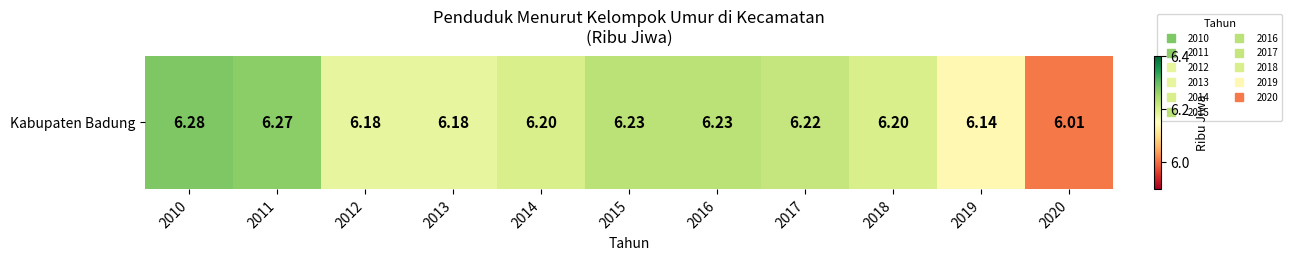

The value at 2018 is 6.2. True or false?

True